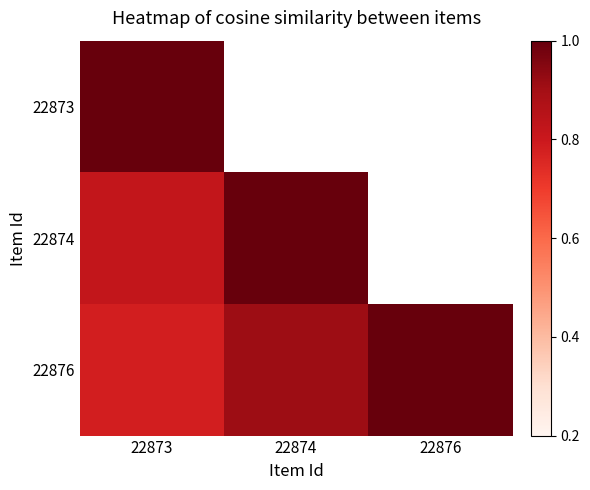

Rank the series by their average value, from highest to lowest.

22873, 22874, 22876